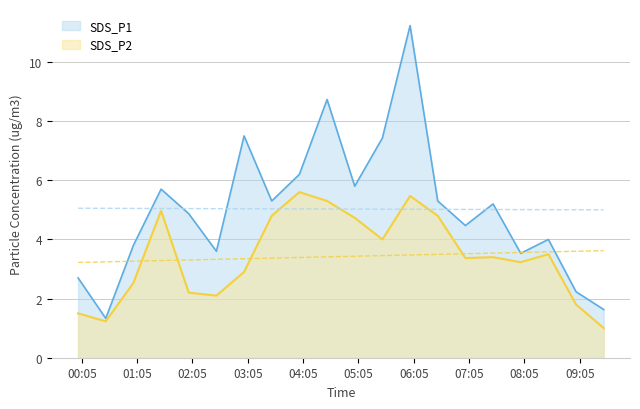

What is the difference between the maximum and second lowest values in the SDS_P2 series?

4.4